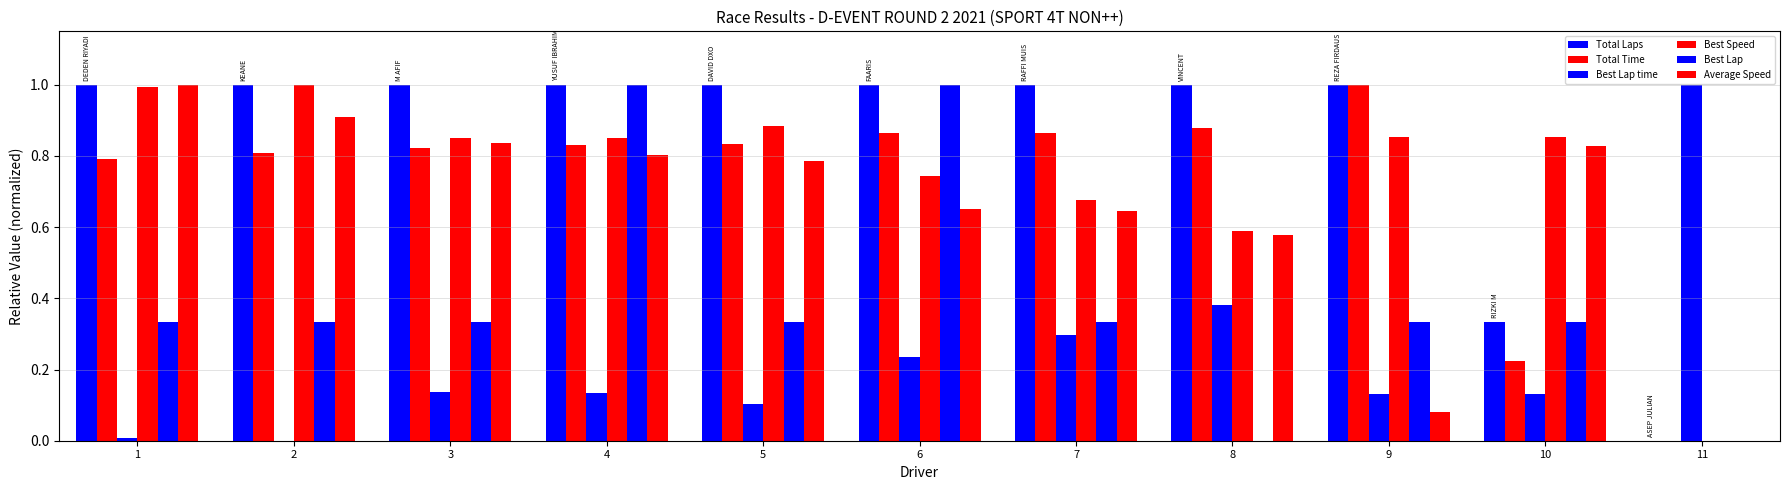

At how many categories does at least one series exceed 0?

11